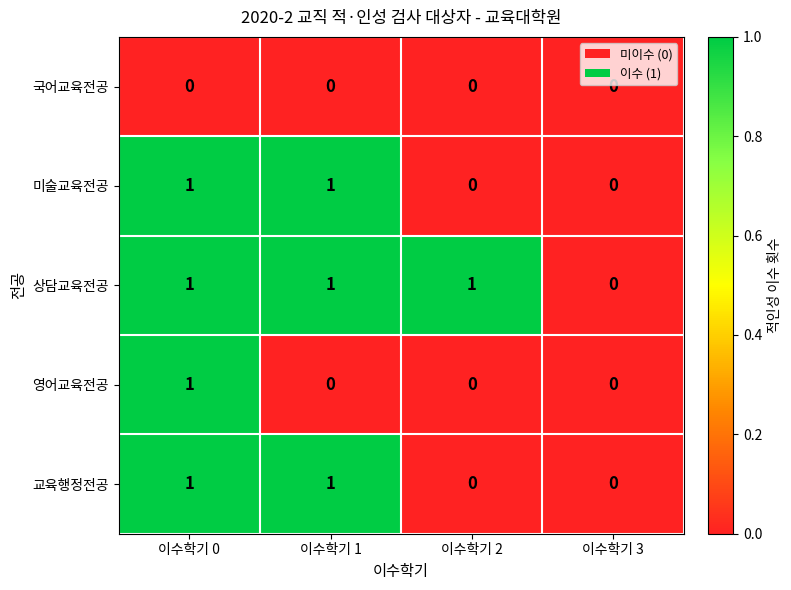

True or false: 교육행정전공 has a value of 2 at 이수학기 0.

False